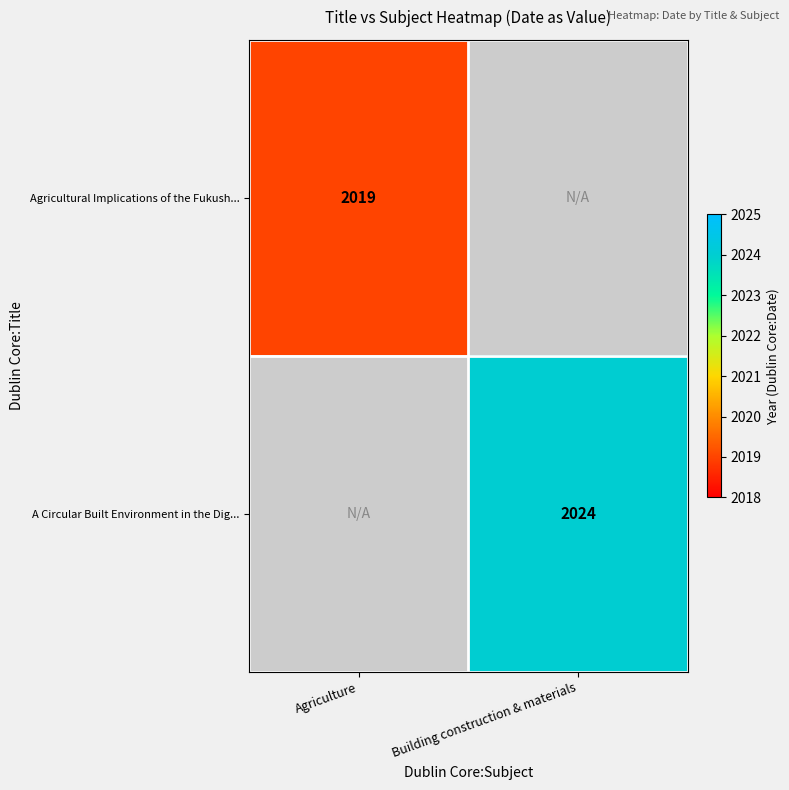

The A Circular Built Environment in the Dig... series shows 2024 at Building construction & materials. True or false?

True